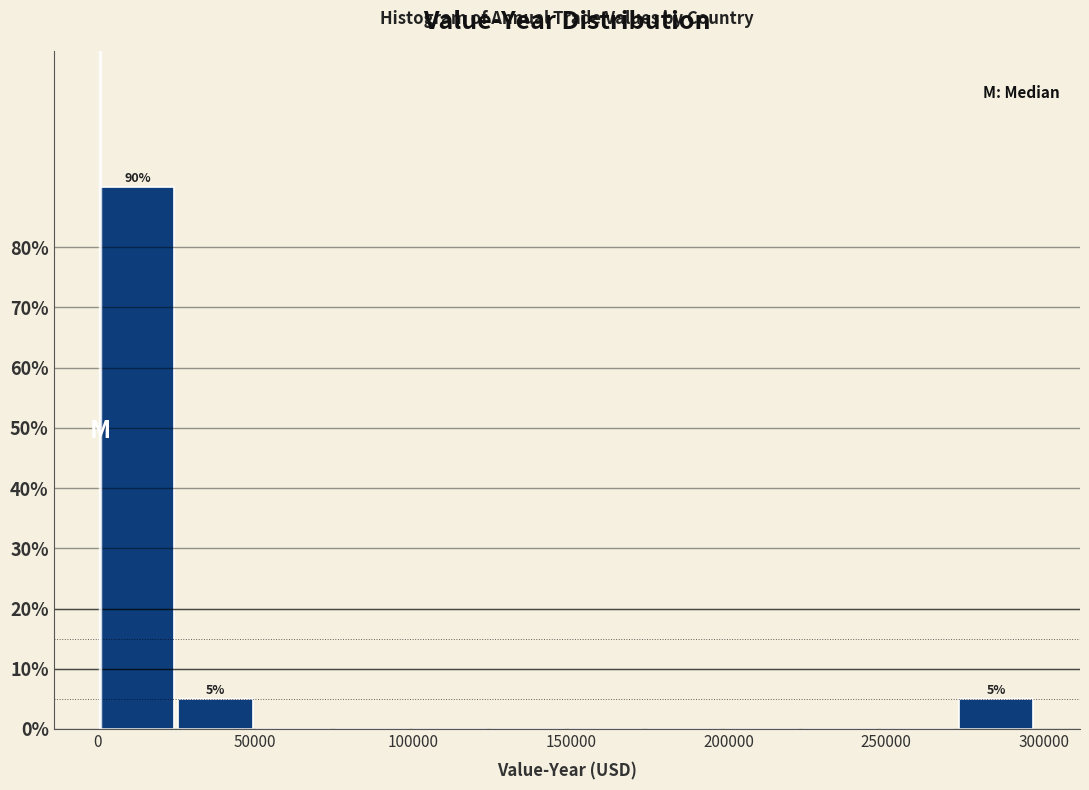

Which range on the x-axis has the tallest bar?

0 to 25000